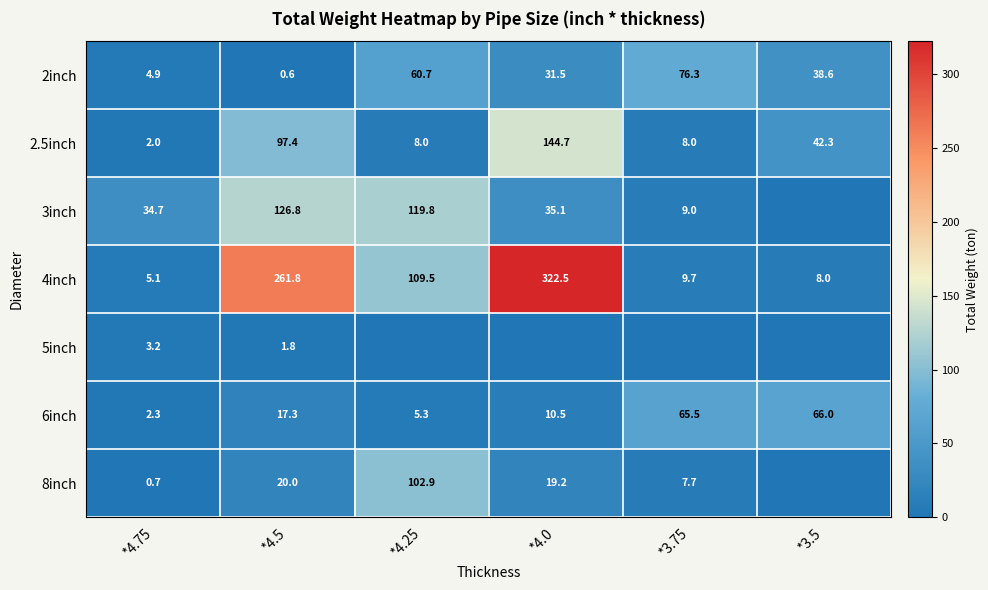

Which has a higher value, *4.25 or *3.75?

*3.75